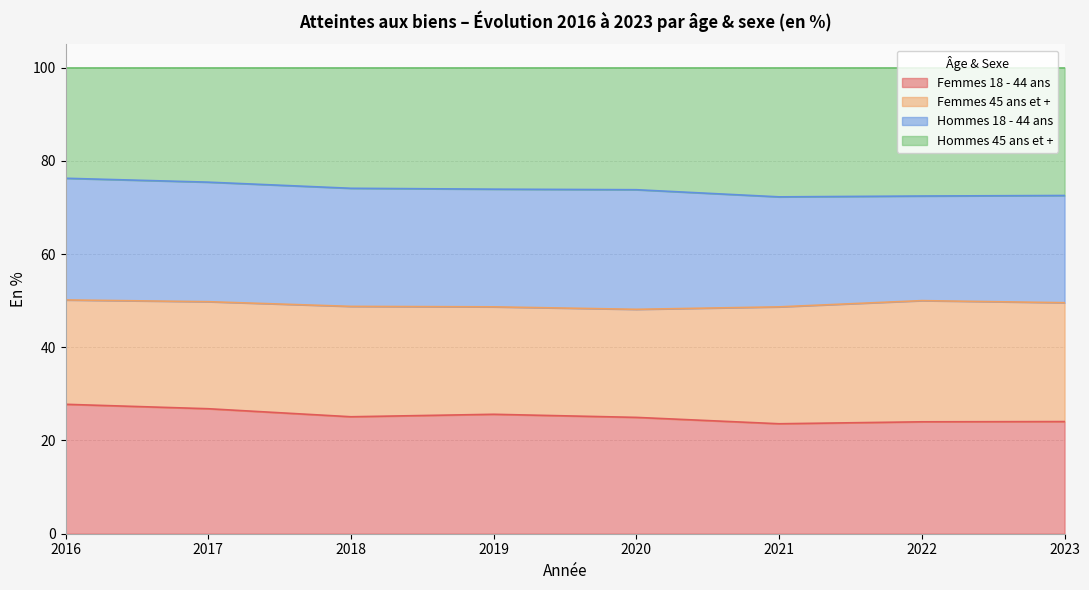

Which series has the widest spread of values?

Femmes 18 - 44 ans